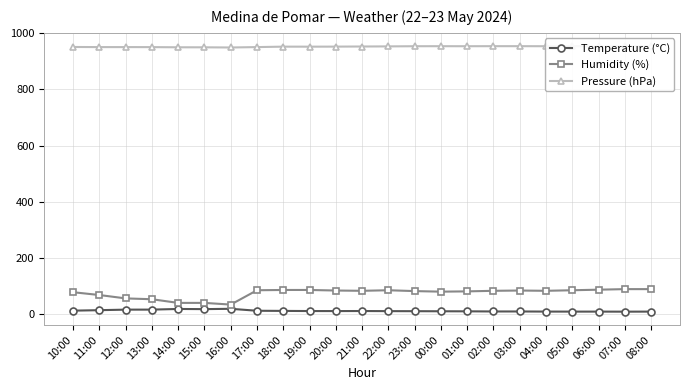

Where is Pressure (hPa) nearest to the value 951?

10:00